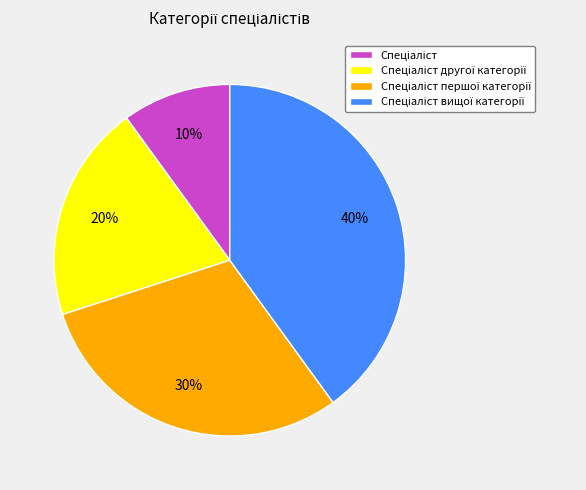

To the nearest percent, what is the average slice percentage?

25%